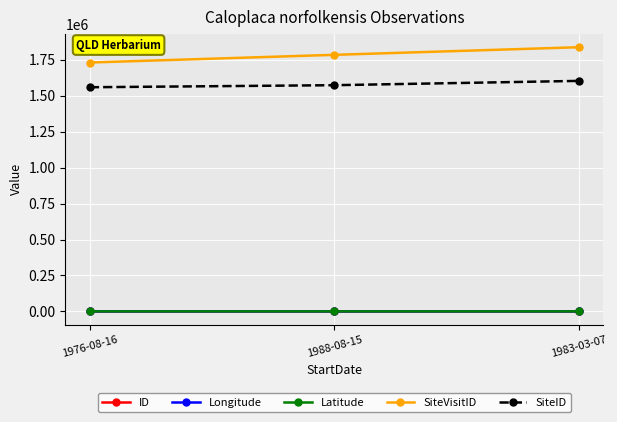

How many series are shown in this chart?

5